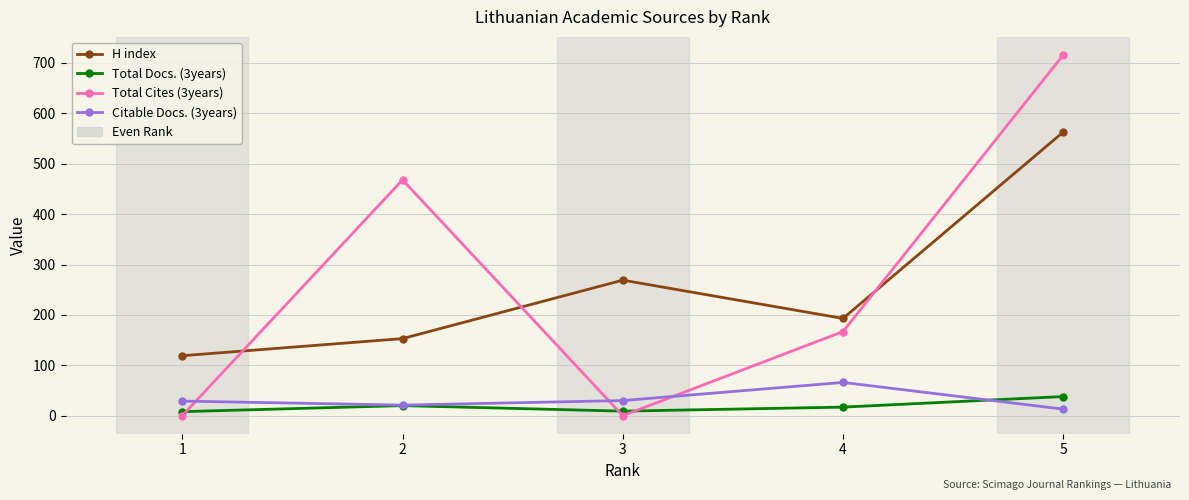

Rank the series by their maximum value, from highest to lowest.

Total Cites (3years), H index, Citable Docs. (3years), Total Docs. (3years)